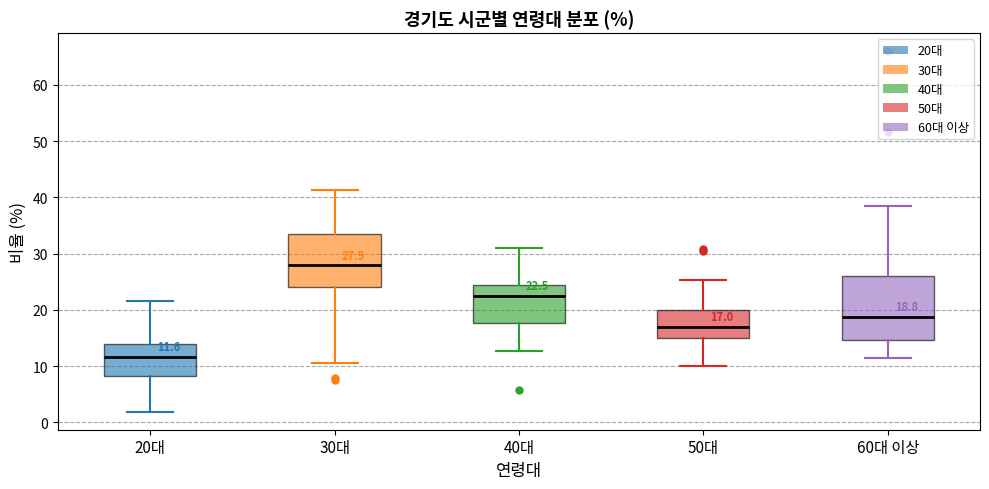

Which box has the lowest median line?

20대